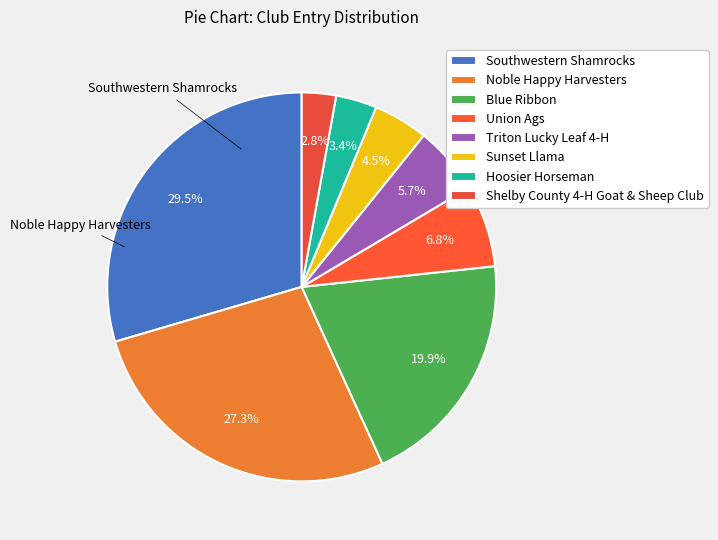

To the nearest percent, what portion does Sunset Llama represent?

5%